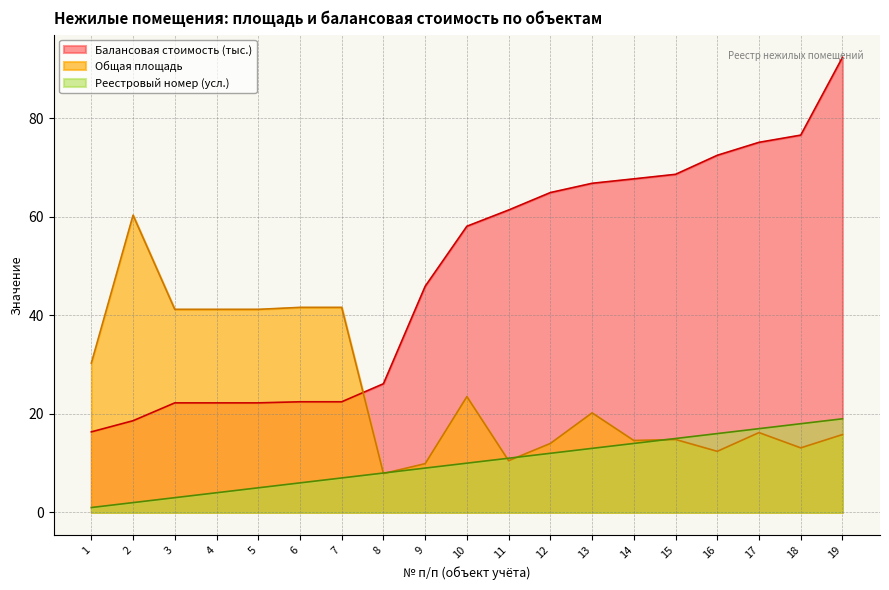

Reading left to right, transcribe all the data shown in this chart.

Общая площадь: 30.3	60.3	41.2	41.2	41.2	41.6	41.6	7.9	9.9	23.5	10.5	14.0	20.2	14.6	14.8	12.4	16.2	13.1	15.8
Балансовая стоимость (тыс.): 16.4	18.6	22.2	22.2	22.2	22.4	22.4	26.1	45.9	58.1	61.4	64.9	66.8	67.7	68.6	72.5	75.1	76.5	92.3
Реестровый номер (усл.): 1.0	2.0	3.0	4.0	5.0	6.0	7.0	8.0	9.0	10.0	11.0	12.0	13.0	14.0	15.0	16.0	17.0	18.0	19.0